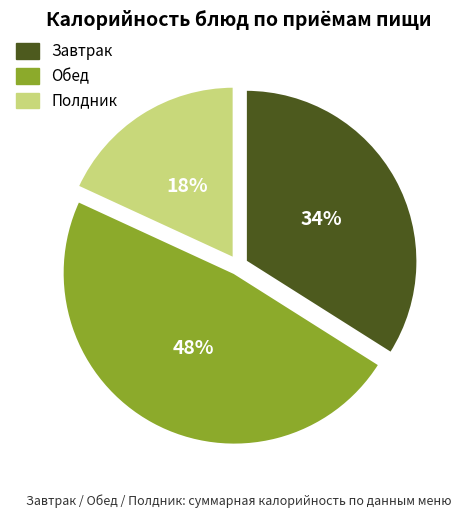

How many segments does this pie chart have?

3